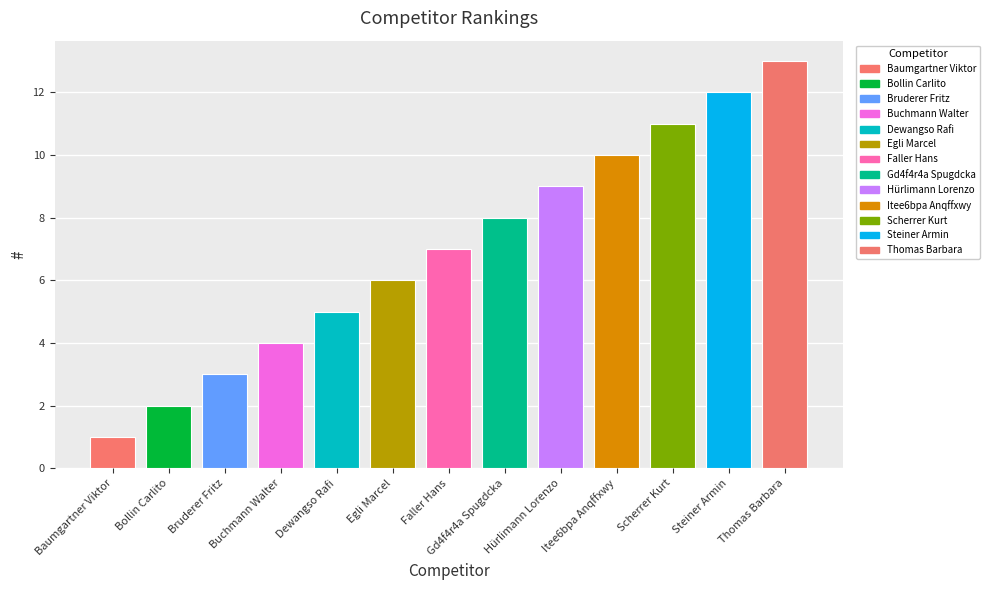

What is the label of the 13th bar from the right?

Baumgartner Viktor